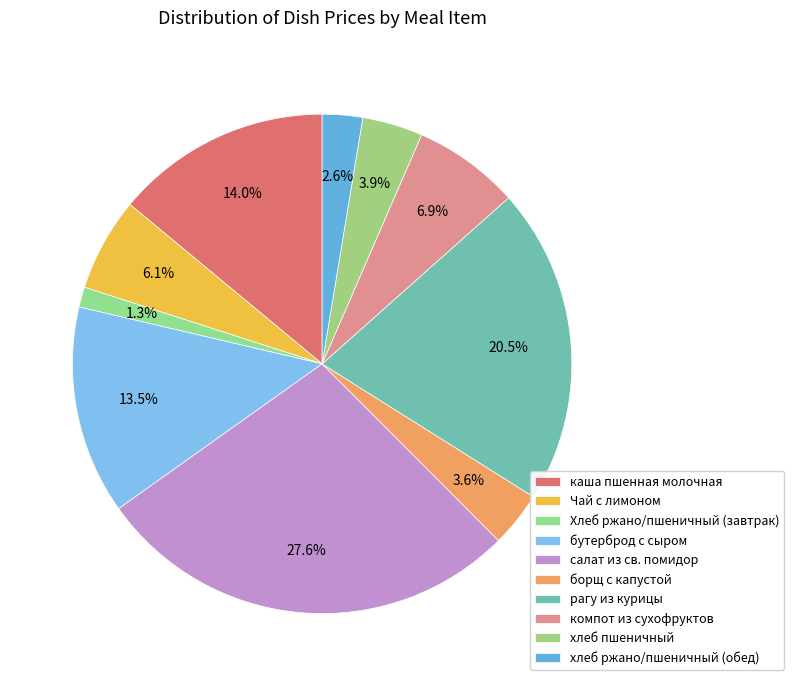

What is the total percentage of Хлеб ржано/пшеничный (завтрак) and салат из св. помидор?

28.9%